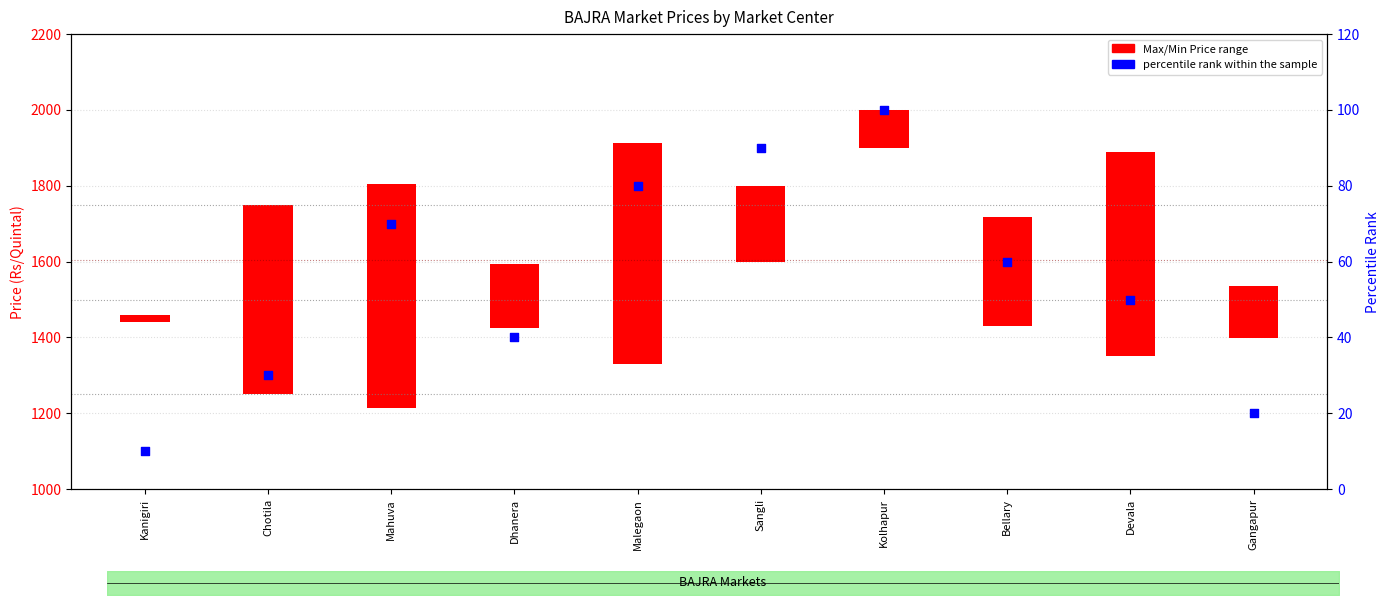

Approximately how many times larger is the value at Devala compared to Gangapur?

2.5